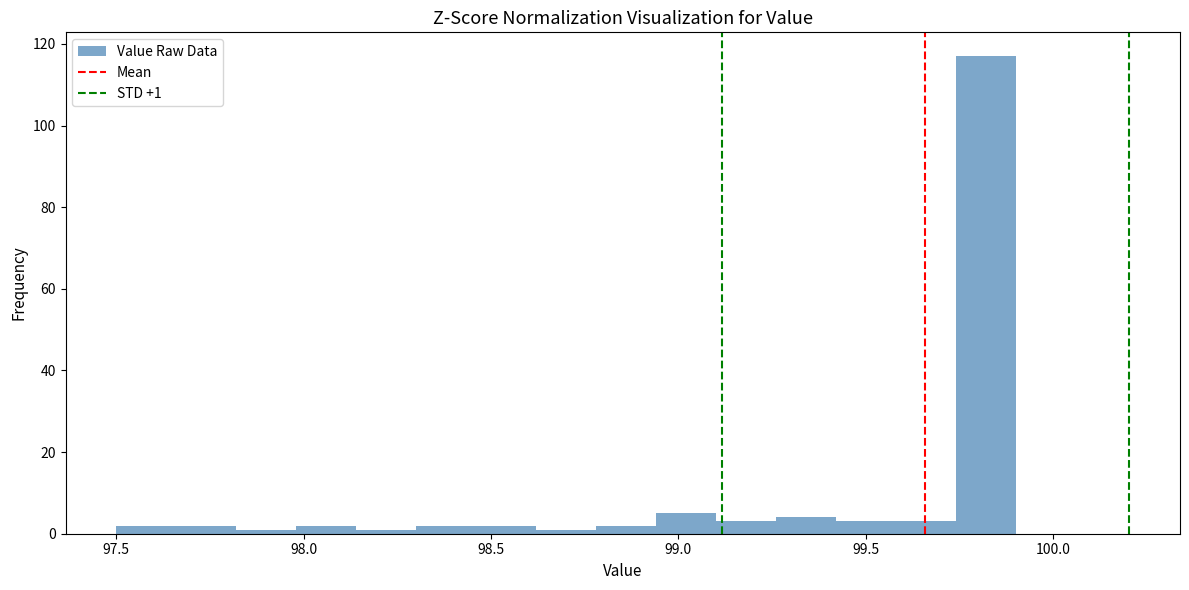

Read against the x-axis, roughly where is the centre of the tallest bar?

99.80